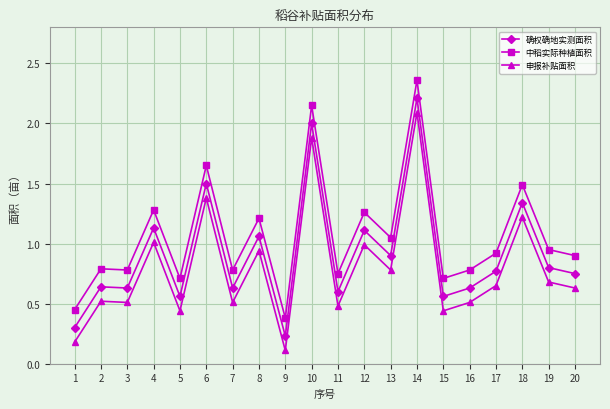

True or false: 申报补贴面积 and 确权确地实测面积 intersect in this chart.

False